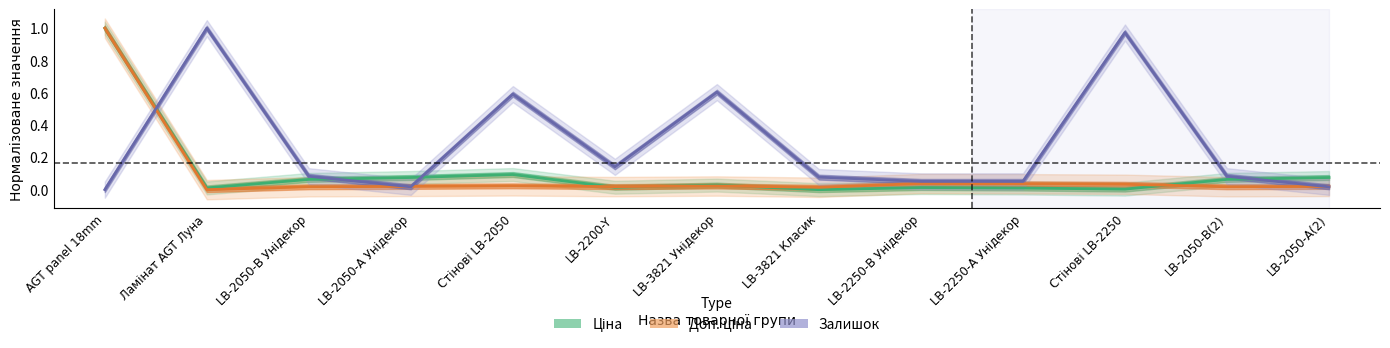

The Залишок series shows 0.0 at LB-2250-В Унідекор. True or false?

False